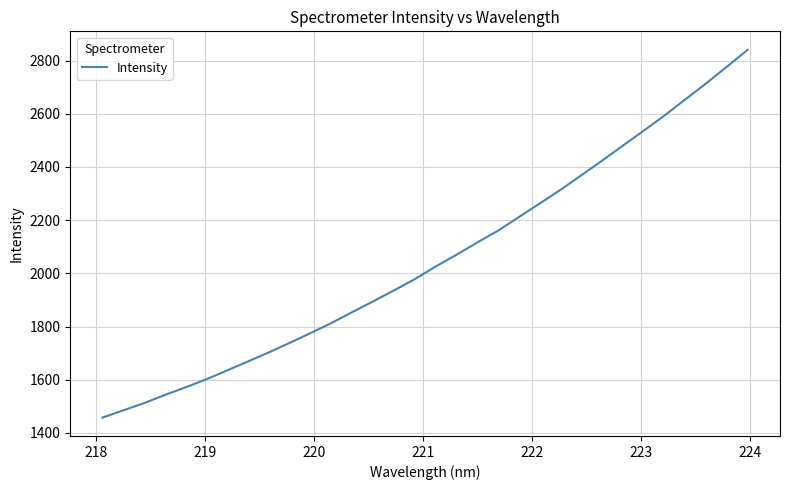

What is the minimum value shown in the chart?

1457.9